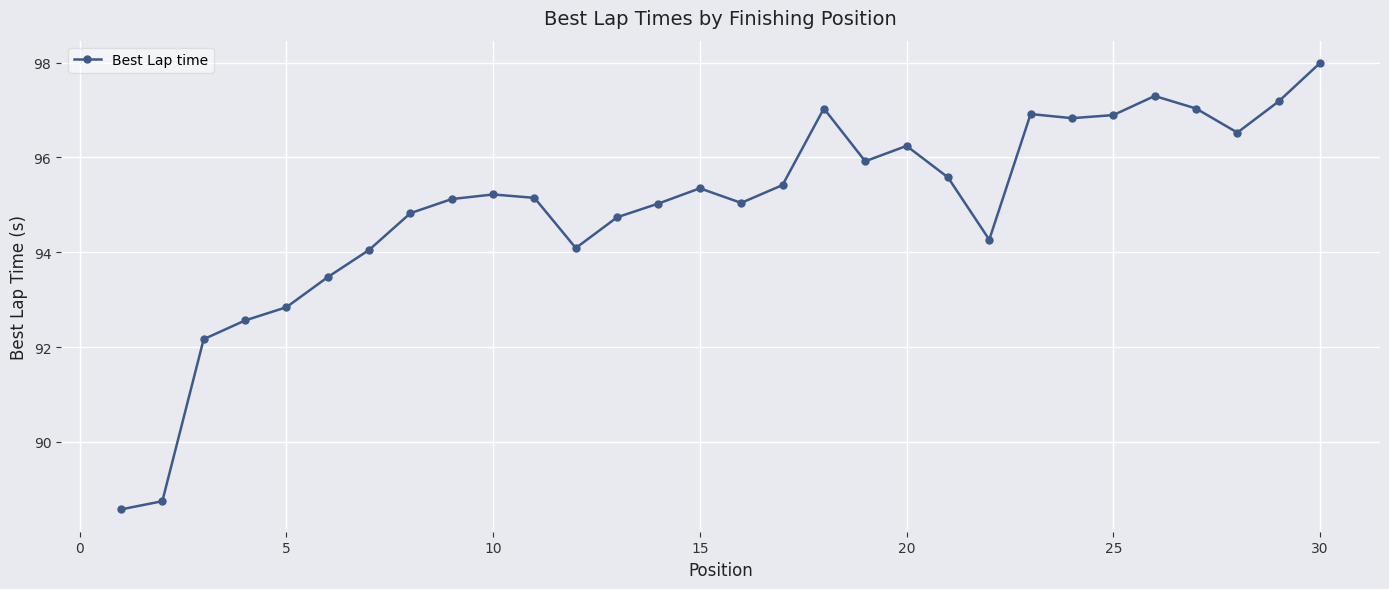

What is the difference between the maximum and minimum values?

9.4